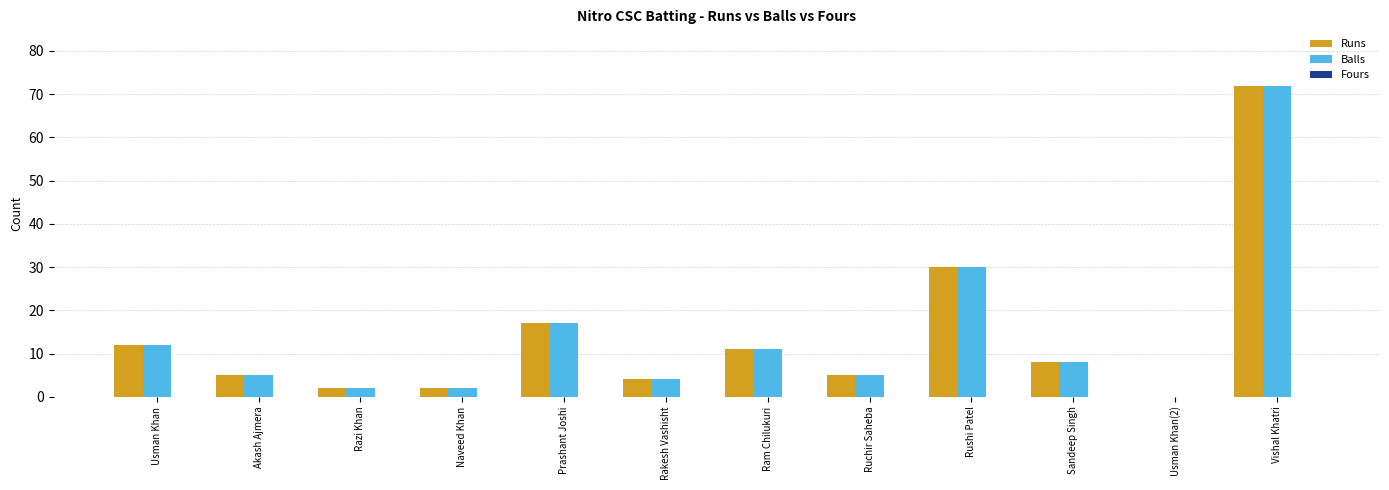

At which label does Runs first exceed 8?

Usman Khan